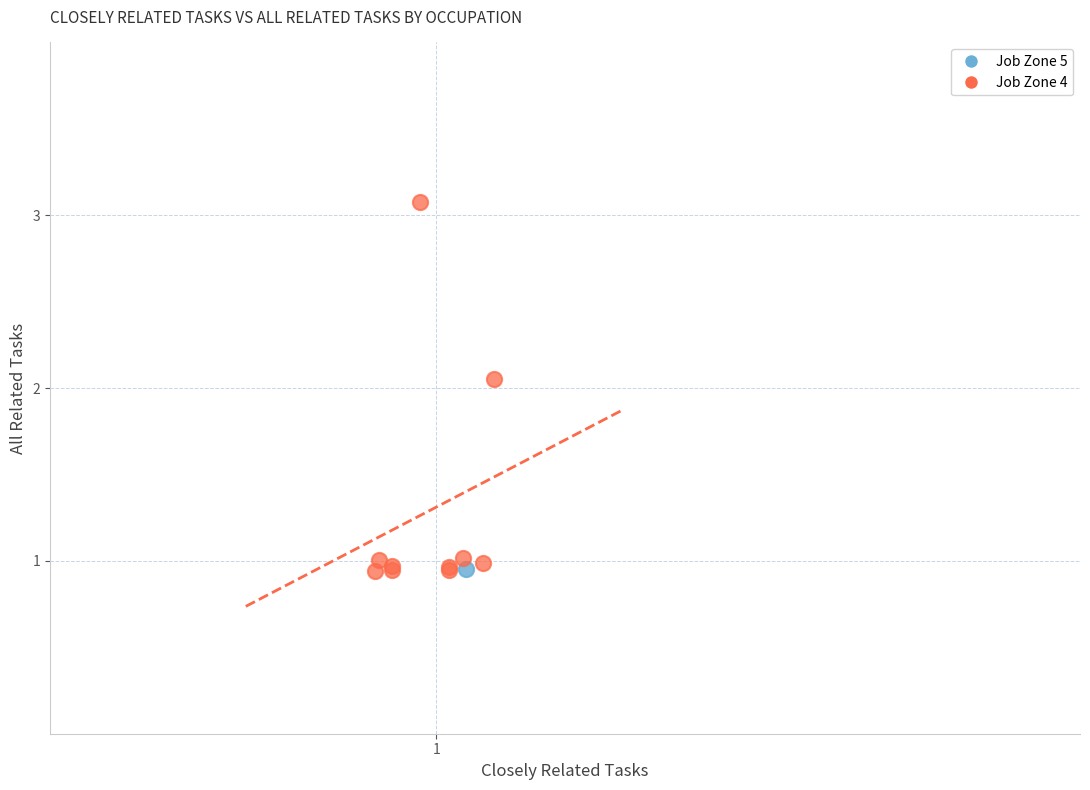

What are all the series names shown in the legend?

Job Zone 5, Job Zone 4